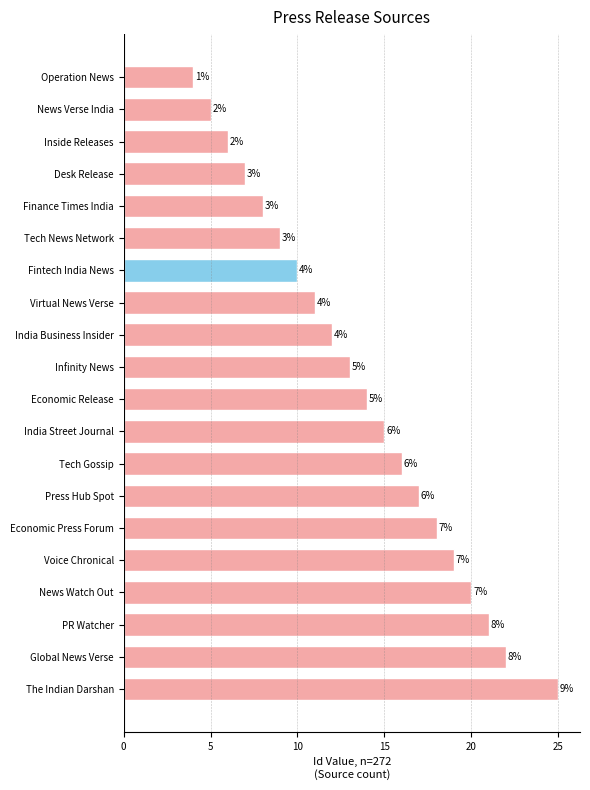

What value does the data have at Press Hub Spot?

17